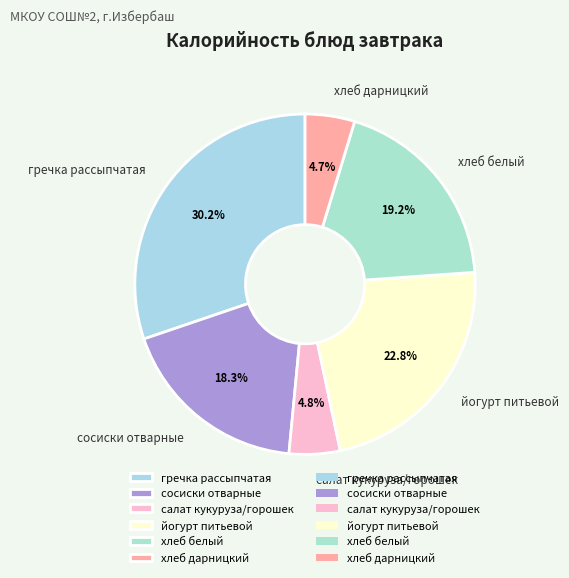

True or false: йогурт питьевой accounts for 29% of the total.

False